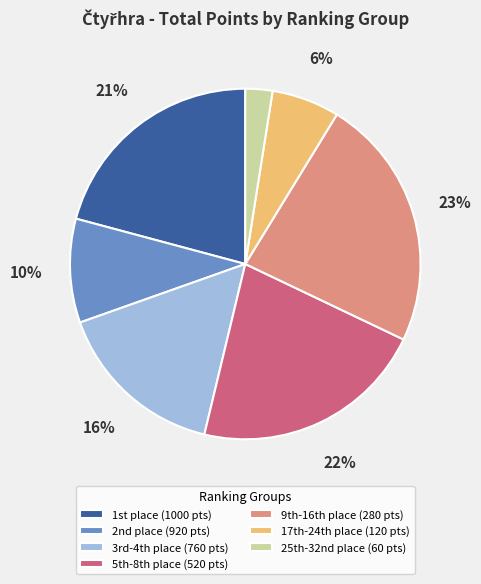

To the nearest percent, what is the average slice percentage?

14%